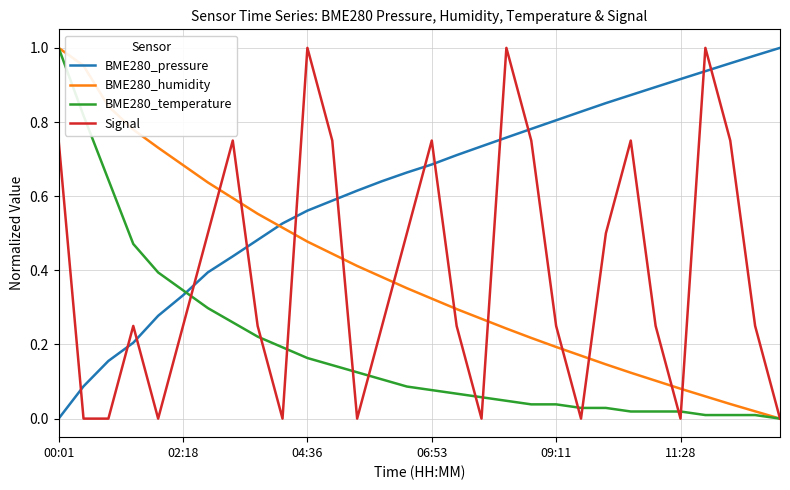

After their last crossing, which series has the higher values: BME280_humidity or BME280_pressure?

BME280_pressure